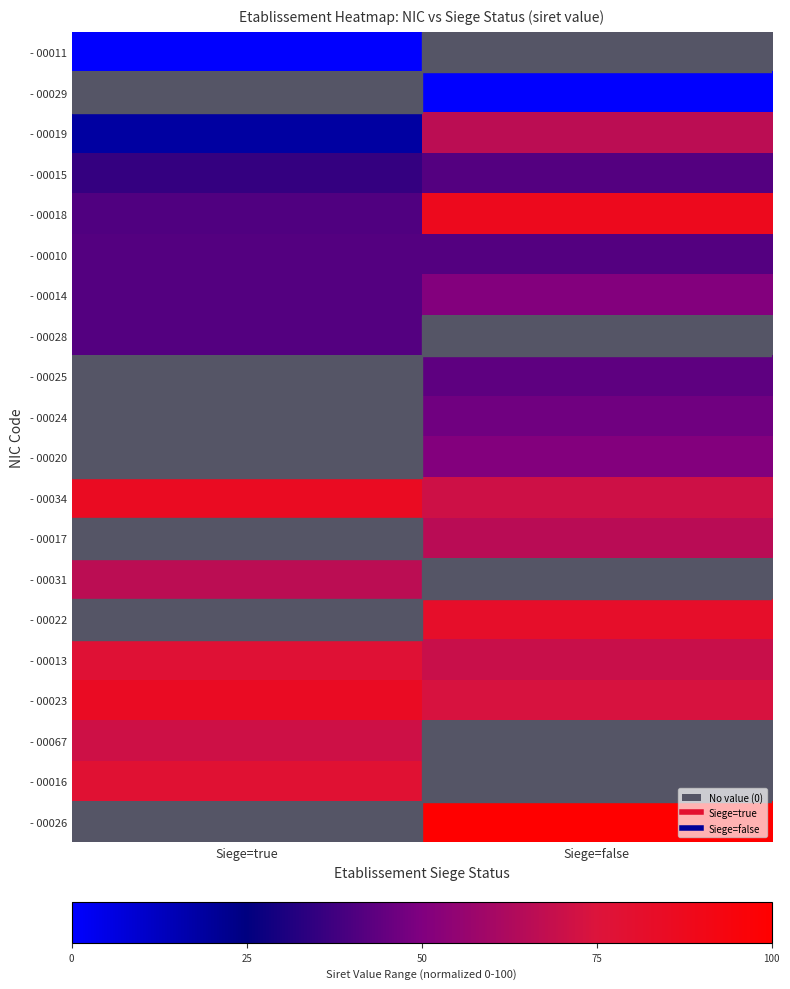

Which label corresponds to the largest value in the chart?

Siege=false